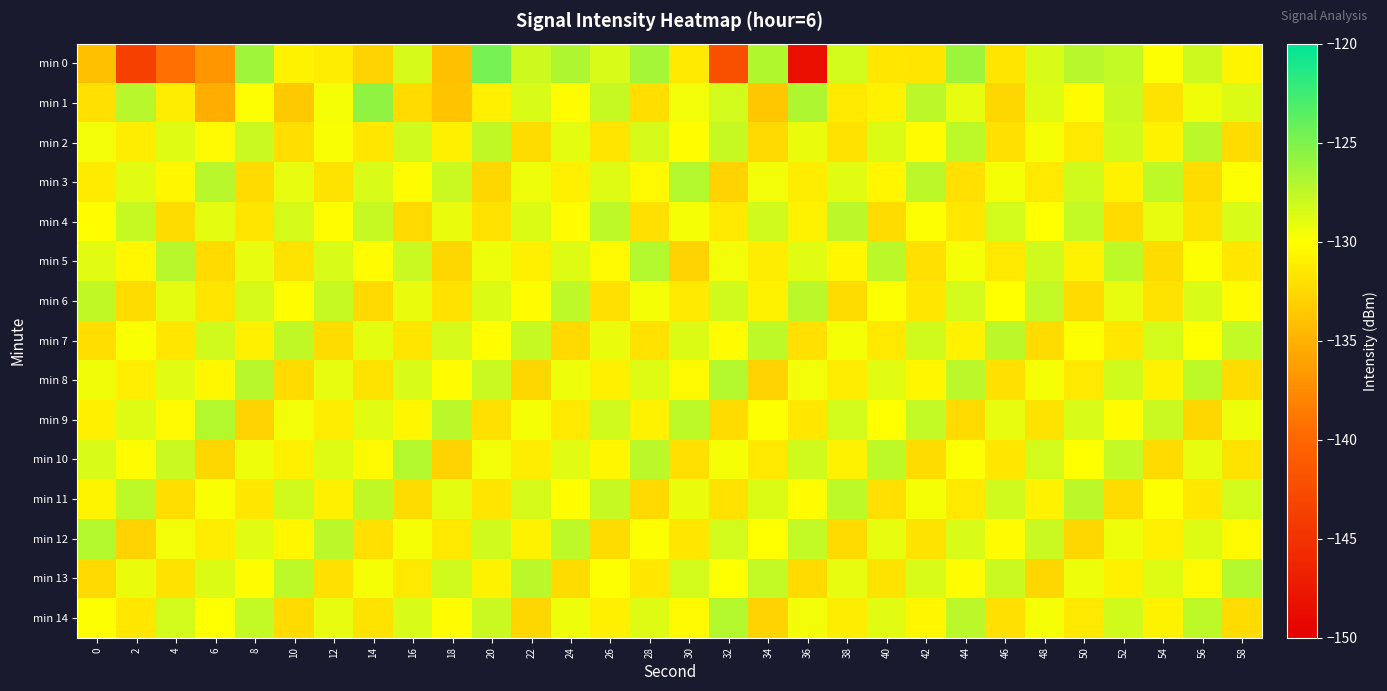

Which series has the largest total across all categories?

min 6